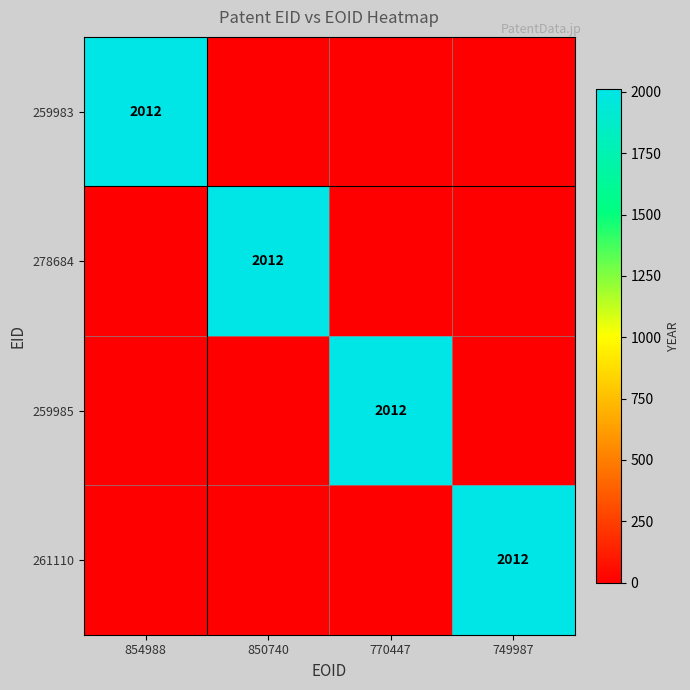

How many categories are shown in the chart?

4